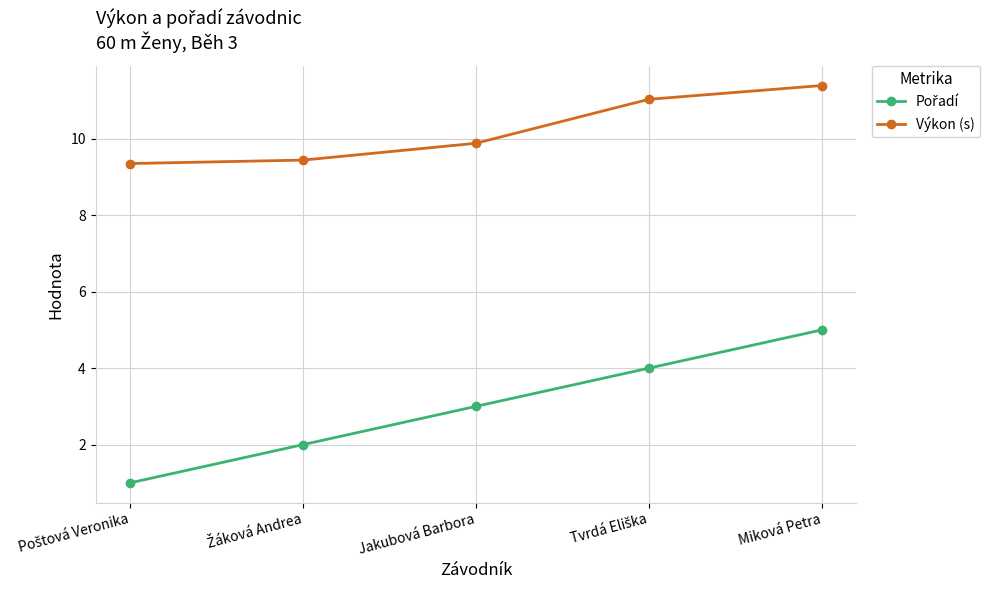

At how many categories does at least one series exceed 7?

5